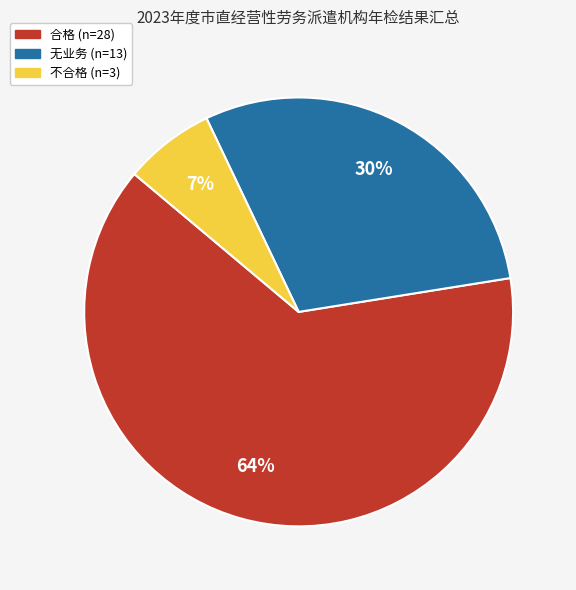

How many segments does this pie chart have?

3